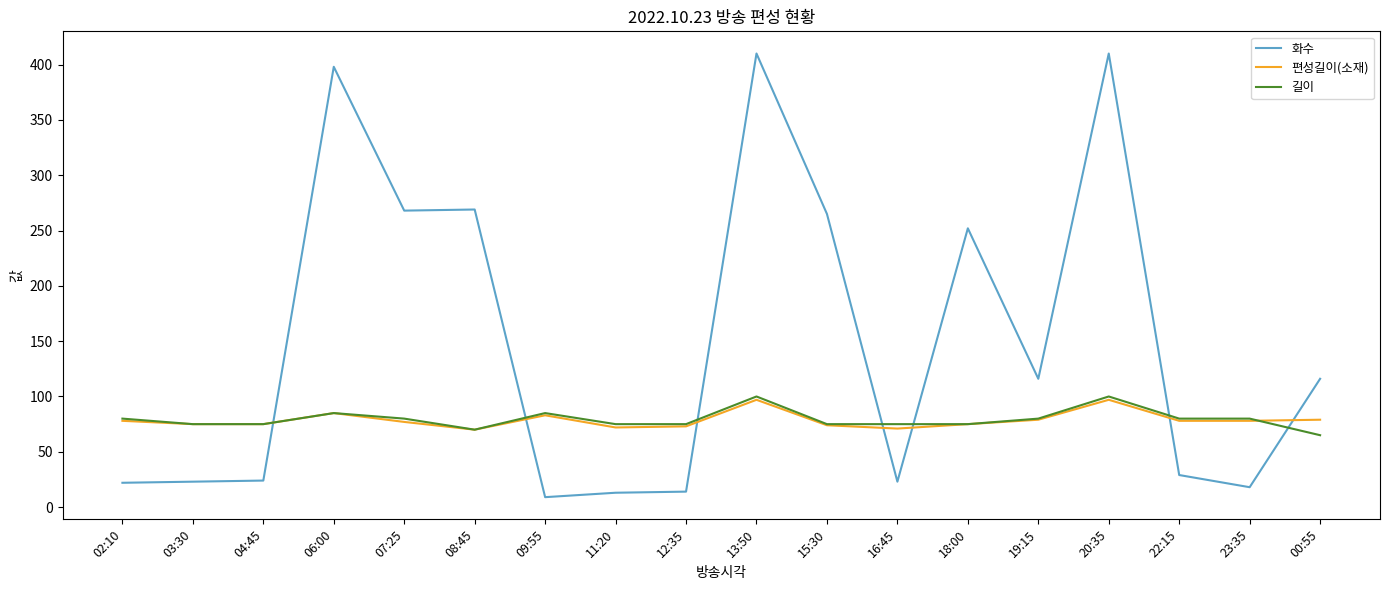

Which series has the largest total across all categories?

화수